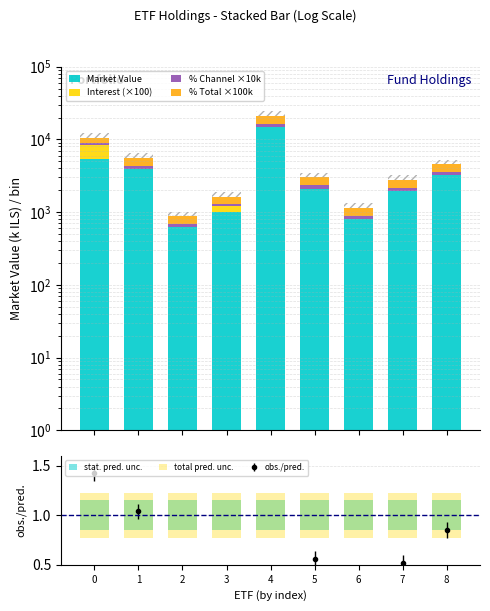

Is the value of % Channel ×10k at 4 greater than the value of % Total ×100k at 0?

No